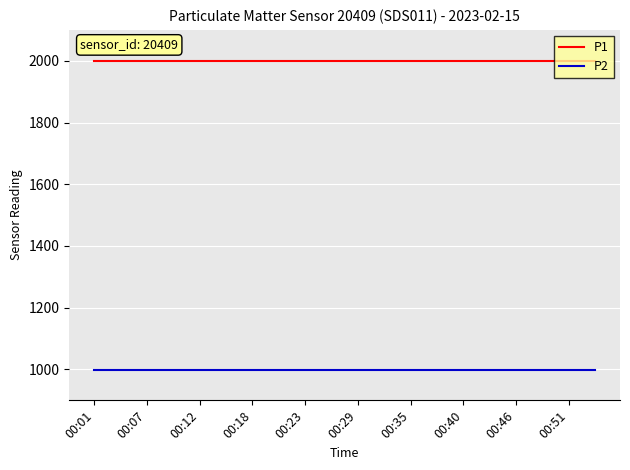

What is the greatest value displayed?

1999.9